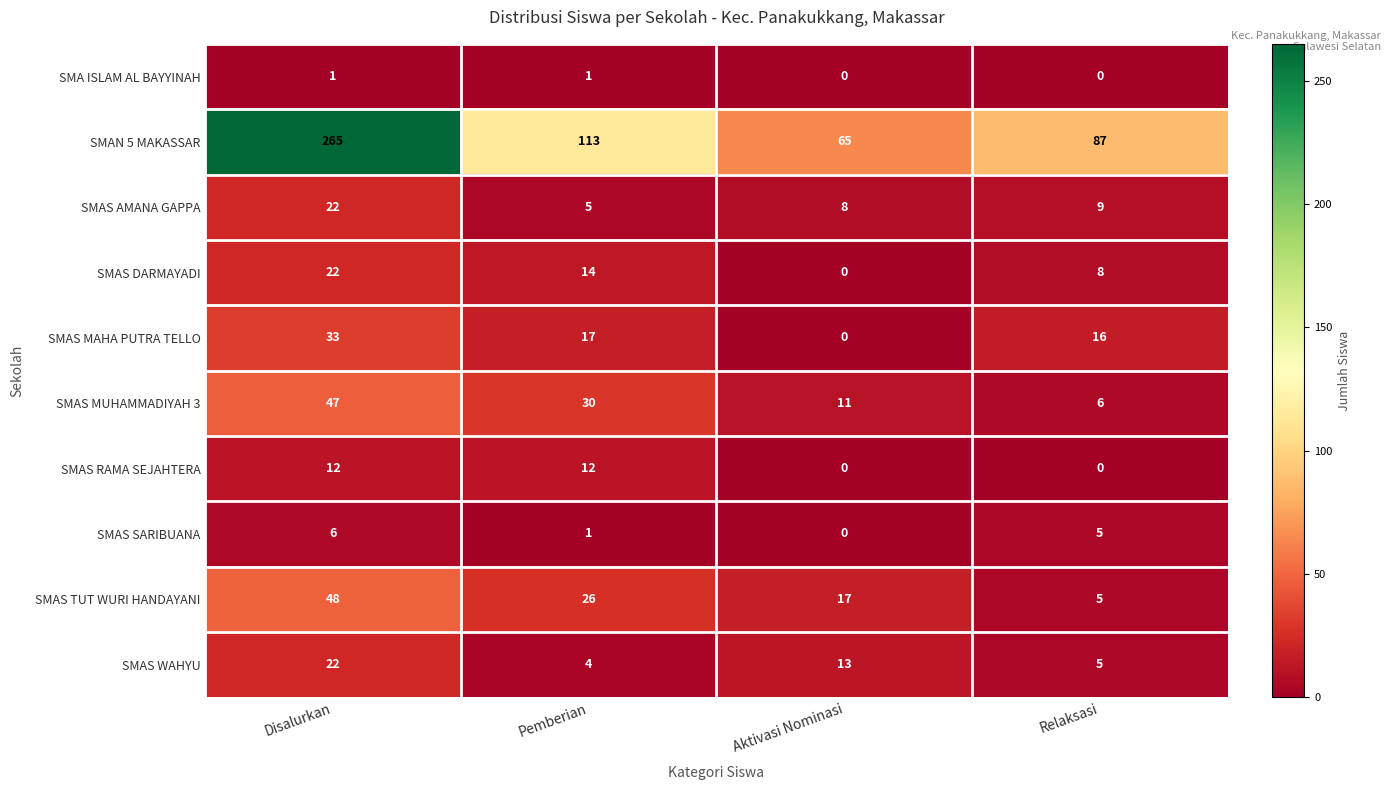

Rank the categories by SMAS DARMAYADI value from lowest to highest.

Aktivasi Nominasi, Relaksasi, Pemberian, Disalurkan